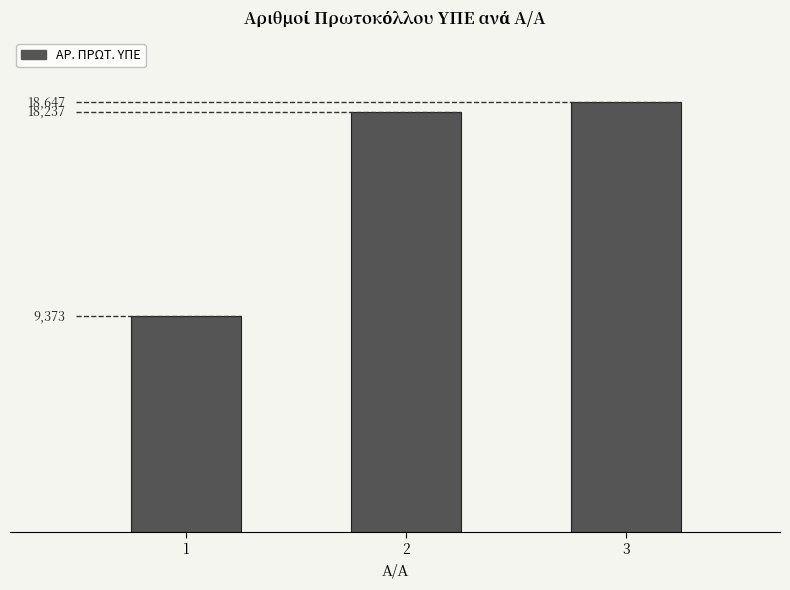

How many values exceed 18237?

1